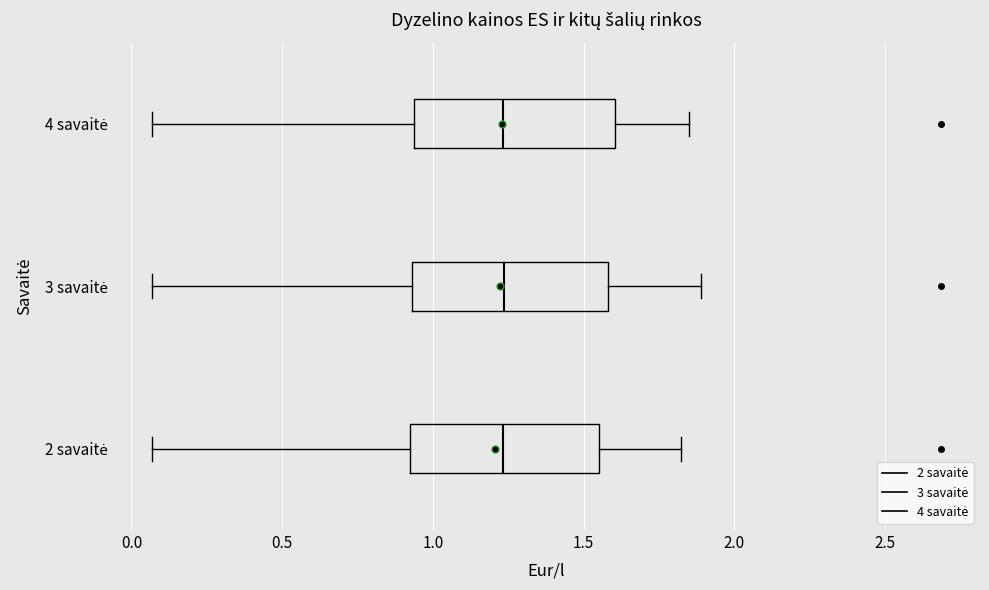

Where does the left whisker of the box for 4 savaitė end on the x-axis? The values are not printed on the chart, so give them approximately, as read against the axis.

0.05